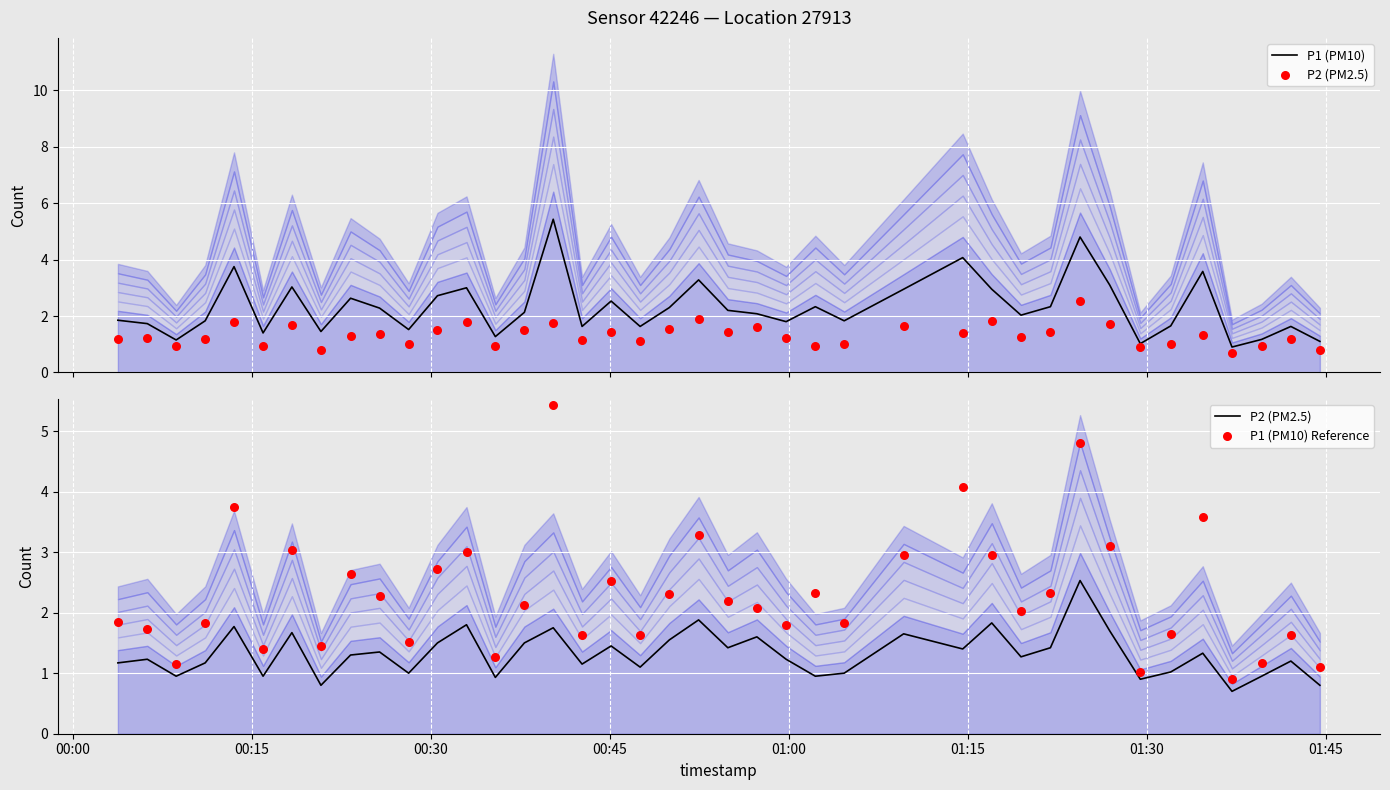

What is the lowest value of the P1 (PM10) series?

0.9